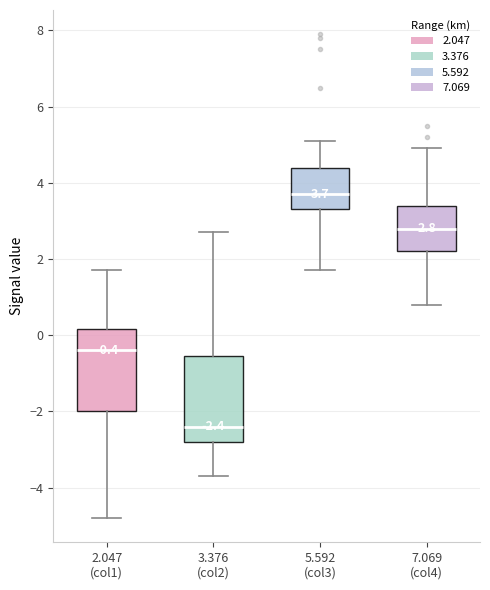

Which box has the highest median line?

5.592 (col3)